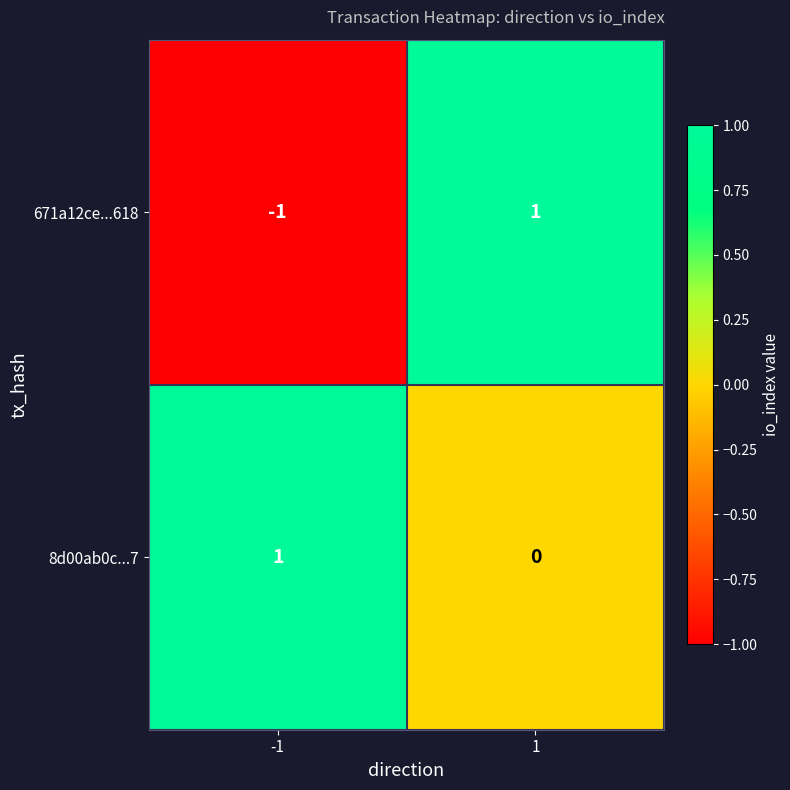

Which series has the largest total across all categories?

8d00ab0c...7